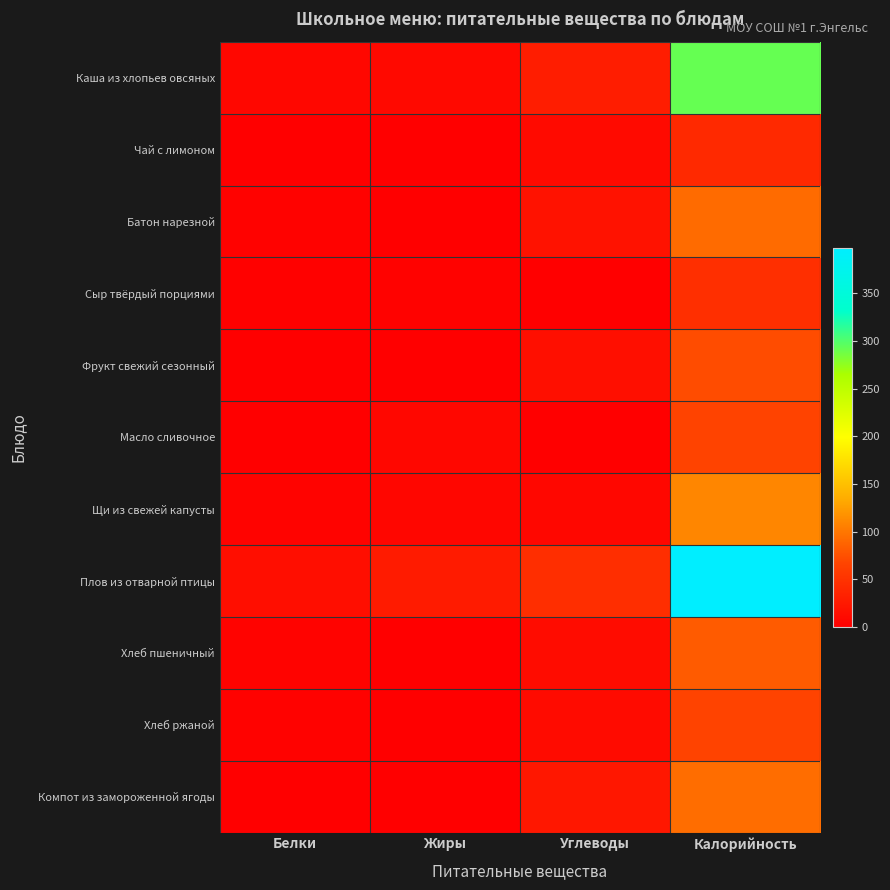

What is the maximum value shown in the chart?

398.1